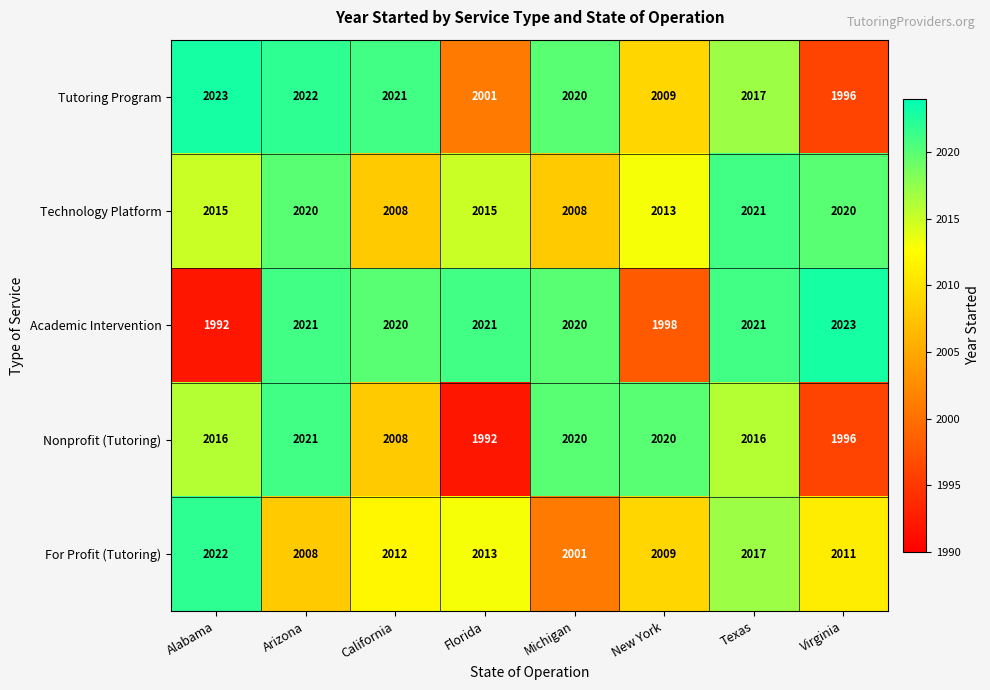

At how many categories does at least one series exceed 2006?

8